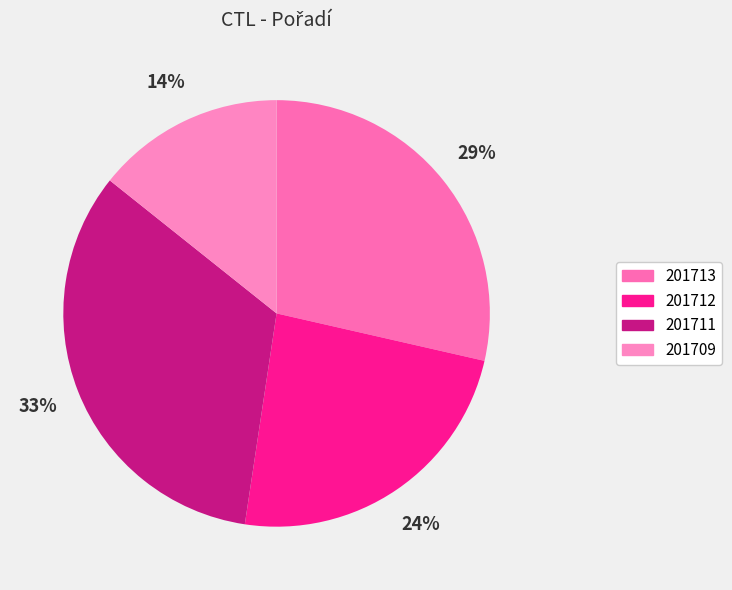

To the nearest percent, what is the difference between the largest and smallest slice percentages?

19%